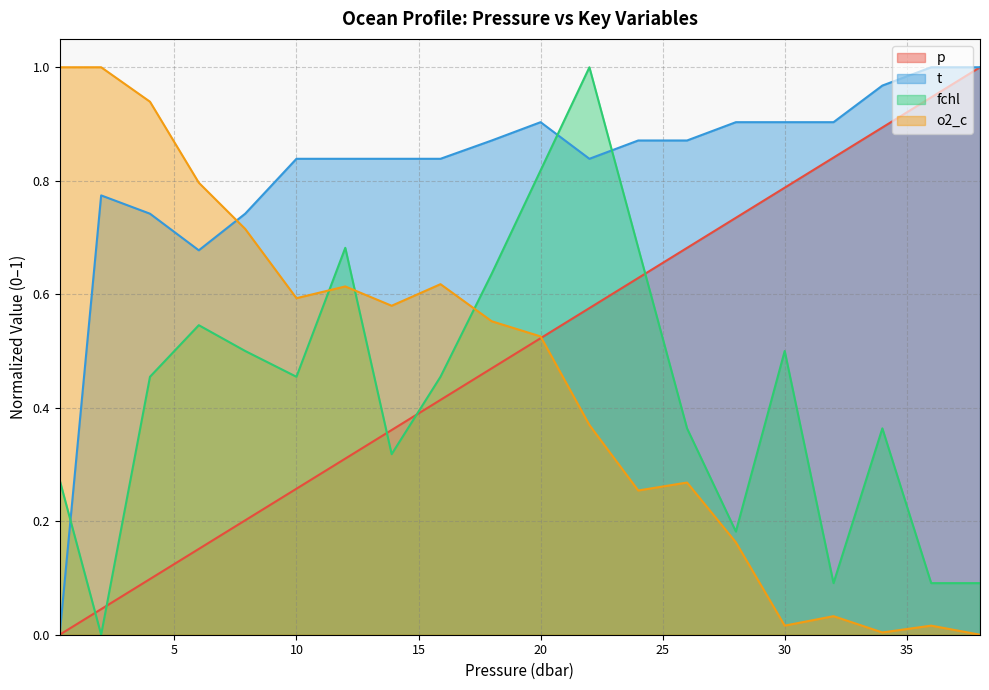

At which label is o2_c closest to 0?

38.0